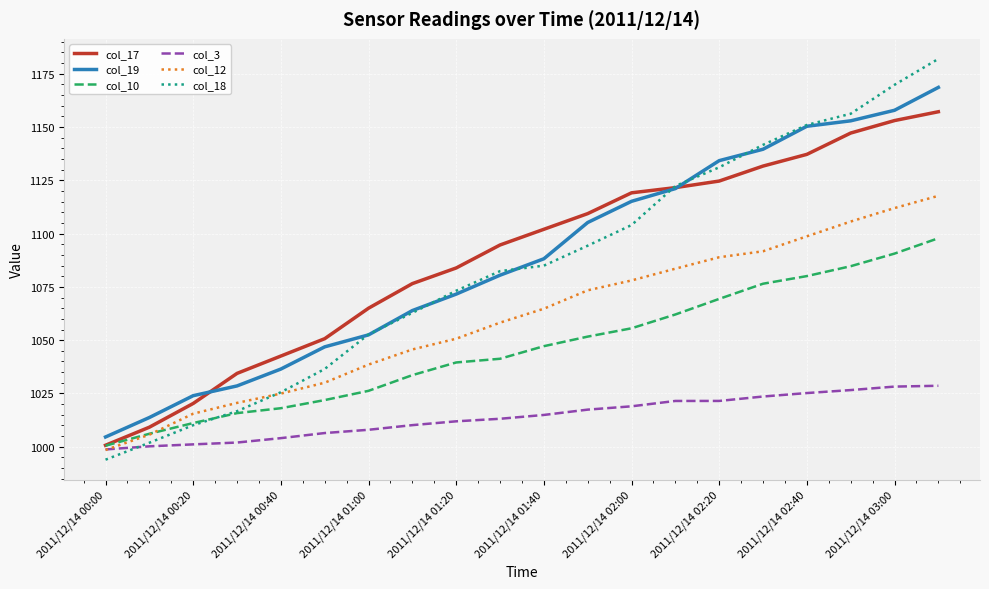

What is the maximum value for col_12?

1117.7